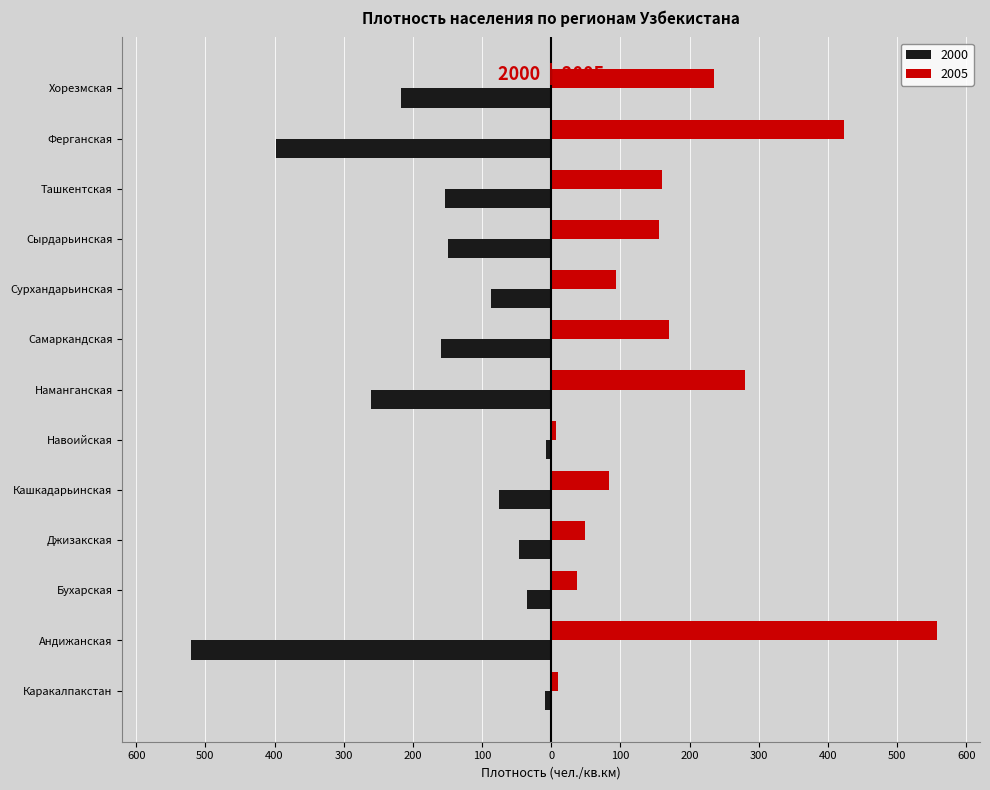

Which series changed the most between Джизакская and Наманганская?

2005